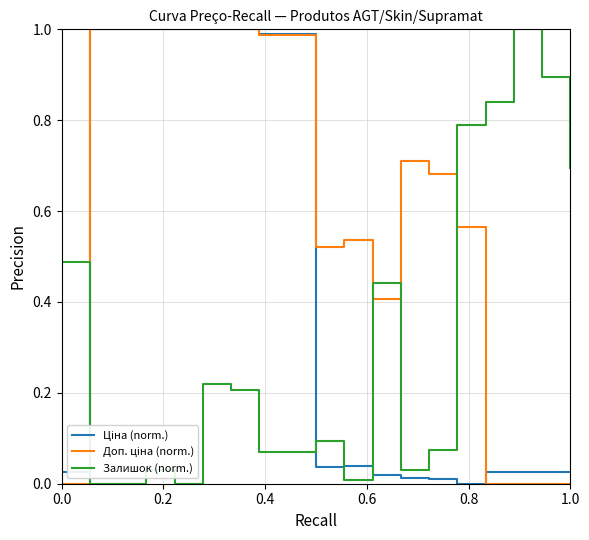

The value of Залишок (norm.) at 1.0 is 1.2. True or false?

False